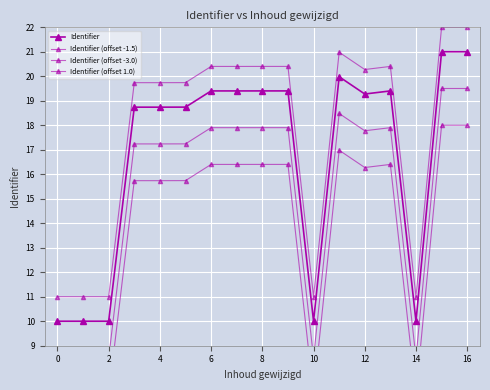

The Identifier (offset -3.0) series shows 18.0 at 16. True or false?

True